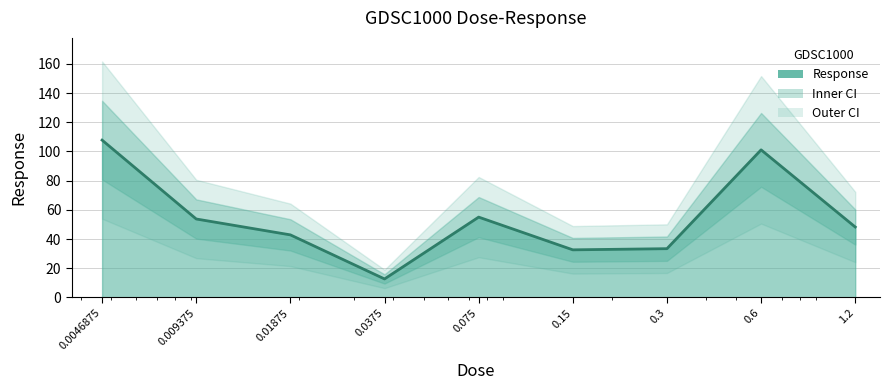

Reading left to right, extract all data points from this chart.

0.0046875=107.8	0.009375=53.7	0.01875=42.8	0.0375=12.6	0.075=55.0	0.15=32.6	0.3=33.4	0.6=101.1	1.2=48.2